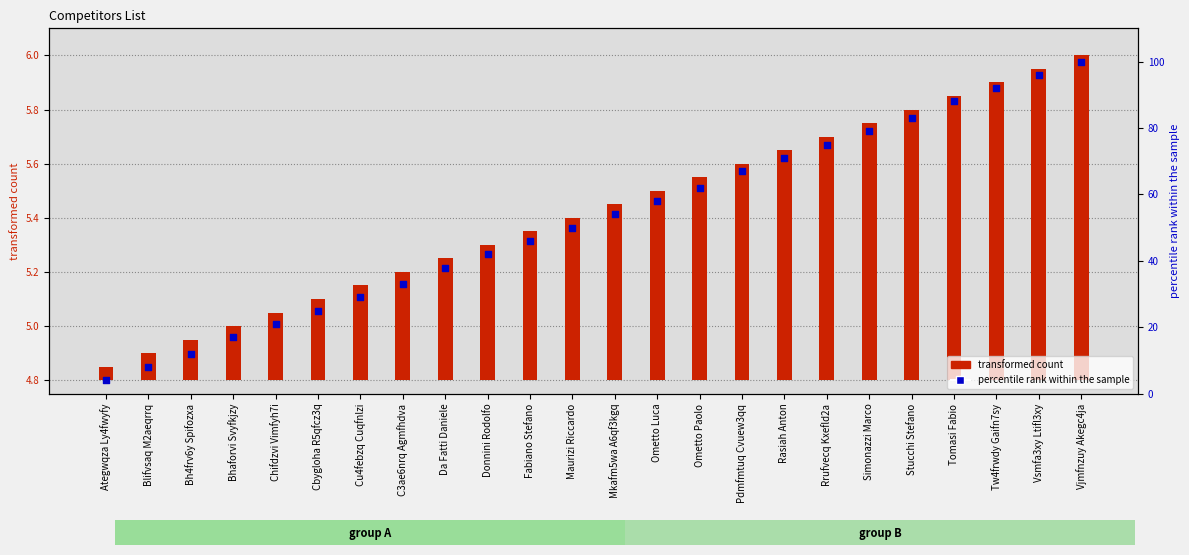

What is the change in value from Mkafm5wa A6qf3kgq to Vsmfa3xy Ltifl3xy?

+42